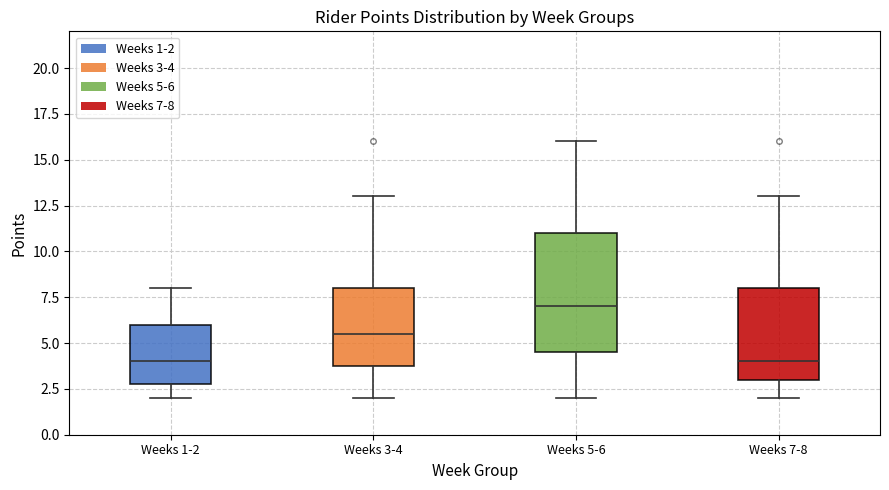

Which box is the tallest, from its lower edge to its upper edge?

Weeks 5-6